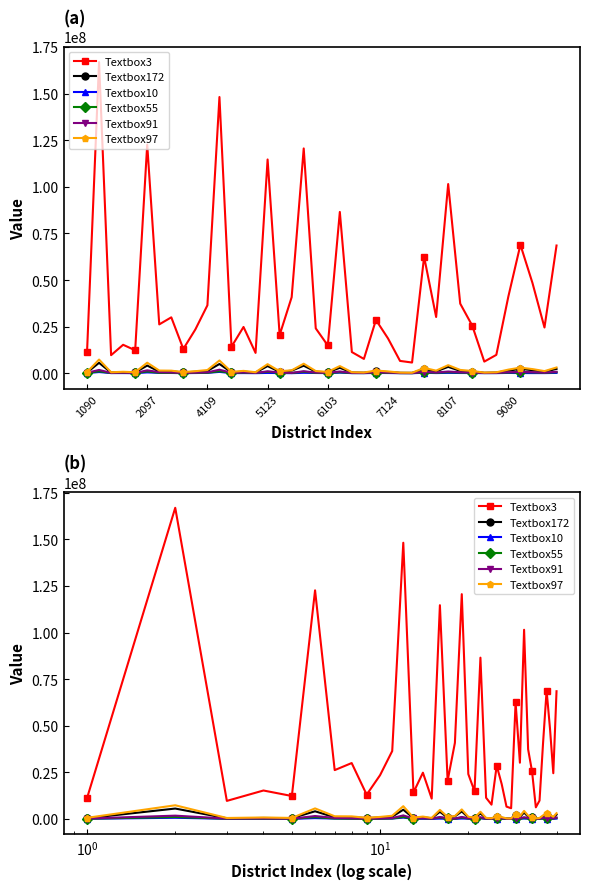

The value of Textbox10 at 7124 is 235037.8. True or false?

False